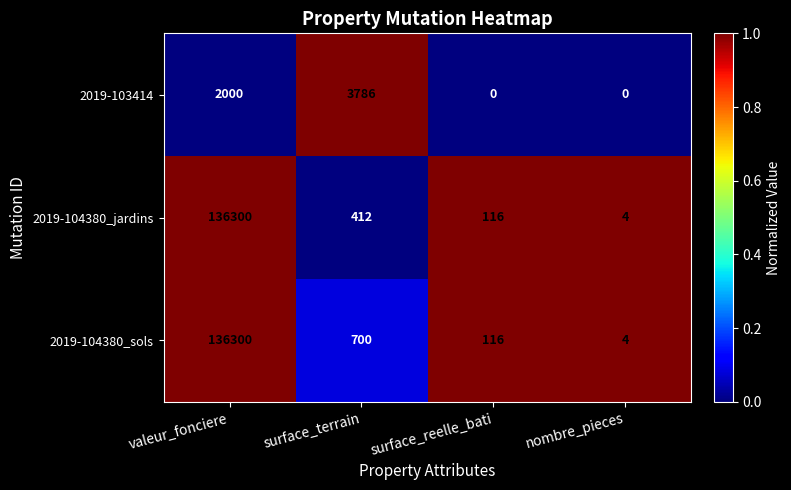

What is the spread (max minus min) of values at valeur_fonciere?

134300